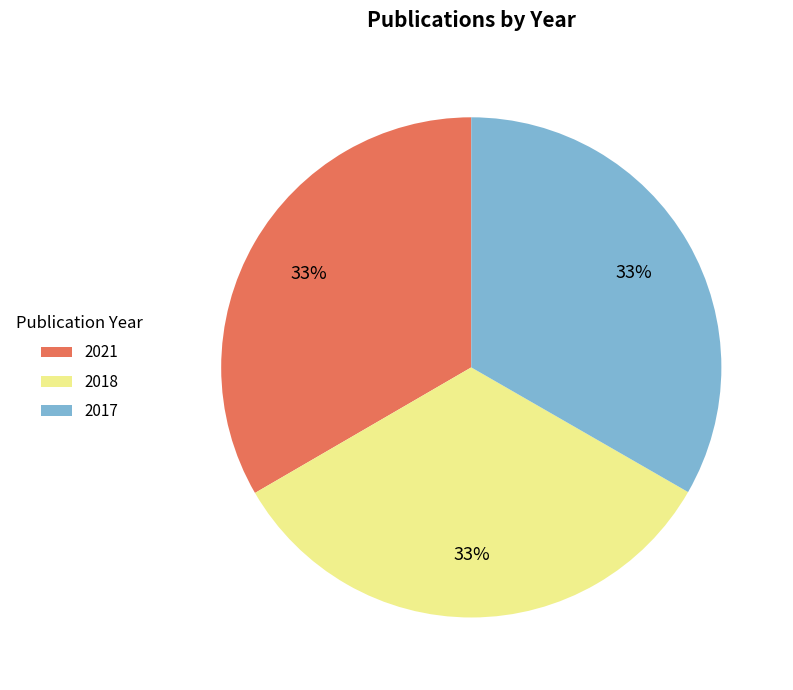

Is there a majority slice in this chart?

No